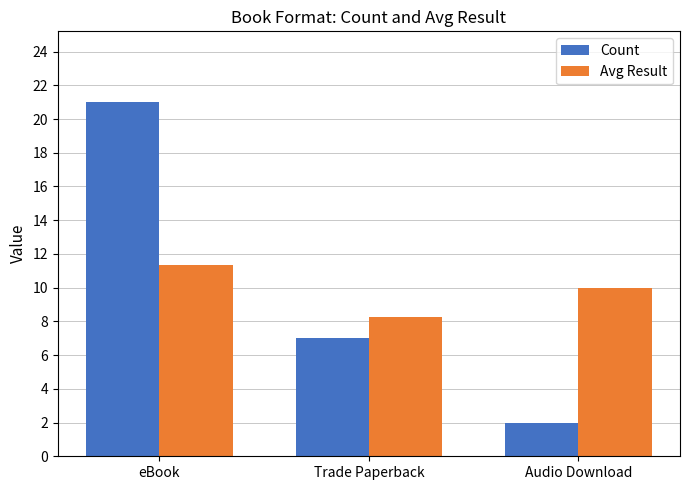

Is the value of Count at Audio Download greater than the value of Avg Result at Trade Paperback?

No